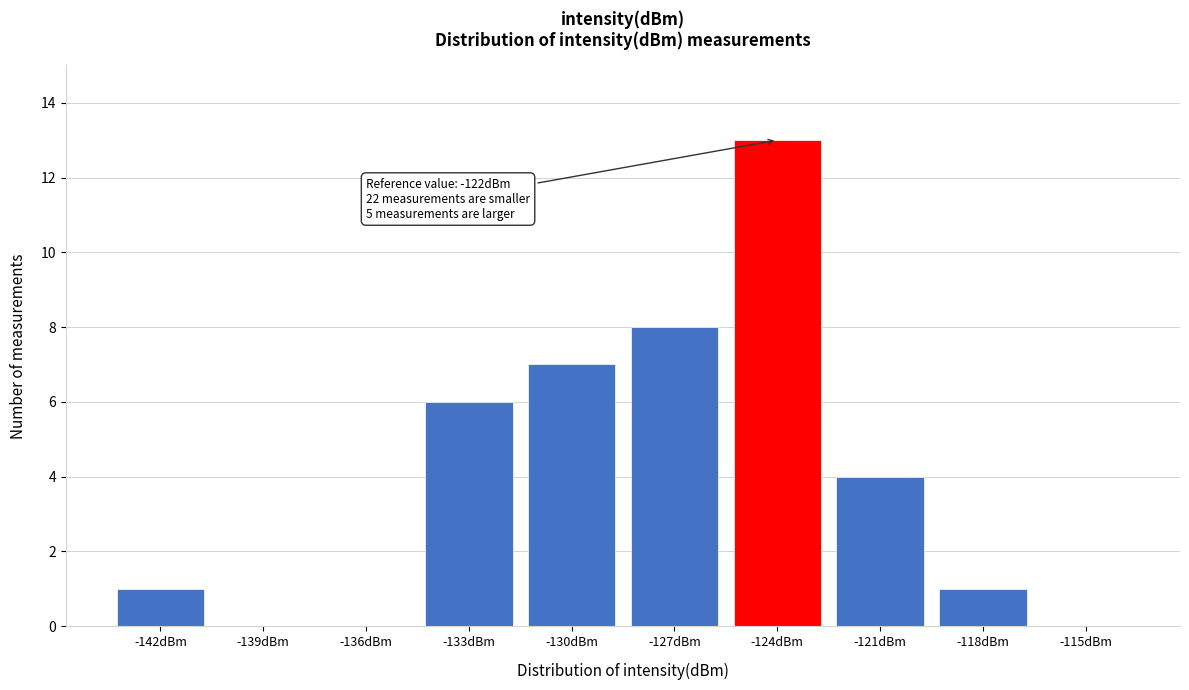

Reading left to right, what are all the values shown in this chart?

-142dBm=1	-139dBm=0	-136dBm=0	-133dBm=6	-130dBm=7	-127dBm=8	-124dBm=13	-121dBm=4	-118dBm=1	-115dBm=0